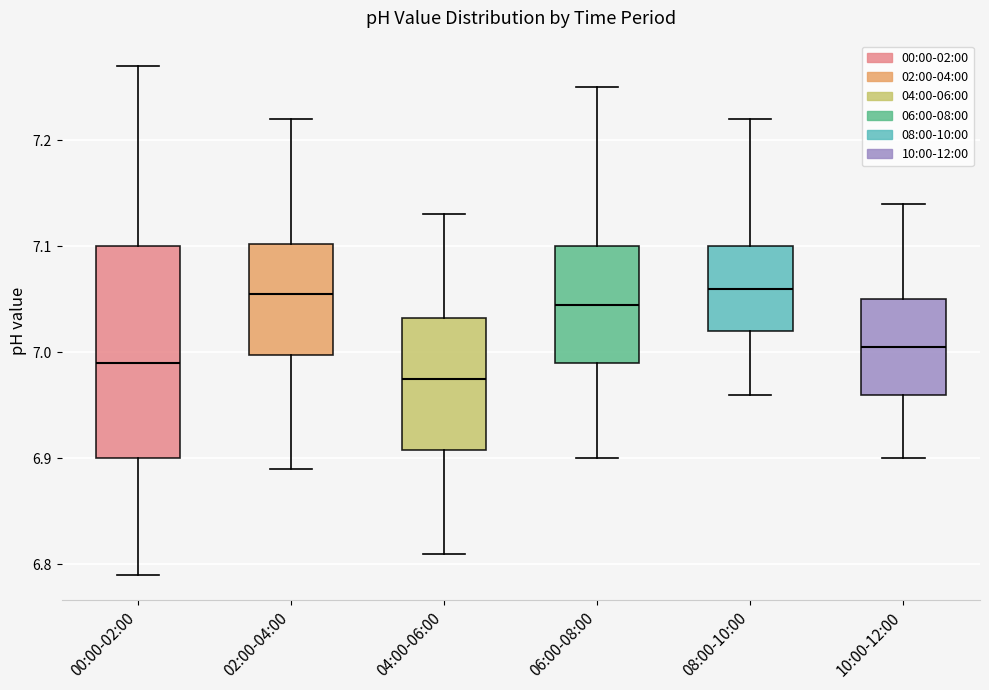

Reading left to right, transcribe this box plot: for each box, give where its median line is, the range the box spans, and where its two whiskers end, as read against the y-axis. The values are not printed on the chart, so give them approximately, as read against the axis.

00:00-02:00: median 6.99, box 6.90 to 7.10, whiskers 6.79 to 7.27
02:00-04:00: median 7.06, box 7.00 to 7.10, whiskers 6.89 to 7.22
04:00-06:00: median 6.98, box 6.91 to 7.03, whiskers 6.81 to 7.13
06:00-08:00: median 7.05, box 6.99 to 7.10, whiskers 6.90 to 7.25
08:00-10:00: median 7.06, box 7.02 to 7.10, whiskers 6.96 to 7.22
10:00-12:00: median 7.01, box 6.96 to 7.05, whiskers 6.90 to 7.14